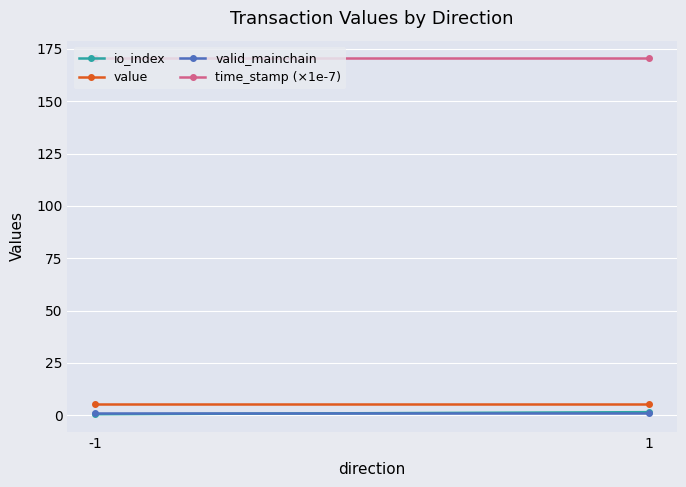

Count the number of categories in the chart.

2